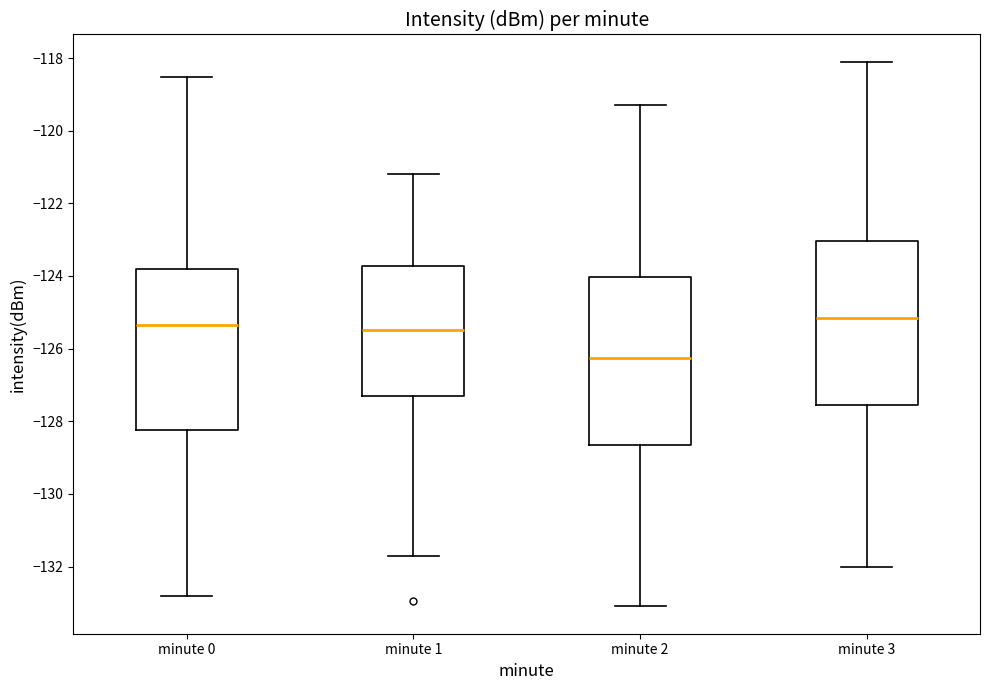

Reading left to right, read every box against the y-axis: the position of its median line, the range the box covers, and the ends of its whiskers. The values are not printed on the chart, so give them approximately, as read against the axis.

minute 0: median -125.4, box -128.2 to -123.8, whiskers -132.8 to -118.6
minute 1: median -125.4, box -127.2 to -123.8, whiskers -131.6 to -121.2
minute 2: median -126.2, box -128.6 to -124.0, whiskers -133.0 to -119.2
minute 3: median -125.2, box -127.6 to -123.0, whiskers -132.0 to -118.0